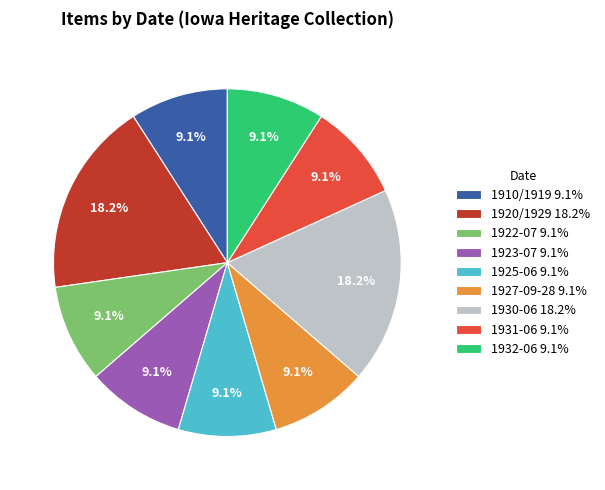

Combined, do 1927-09-28 9.1% and 1930-06 18.2% account for over 50%?

No